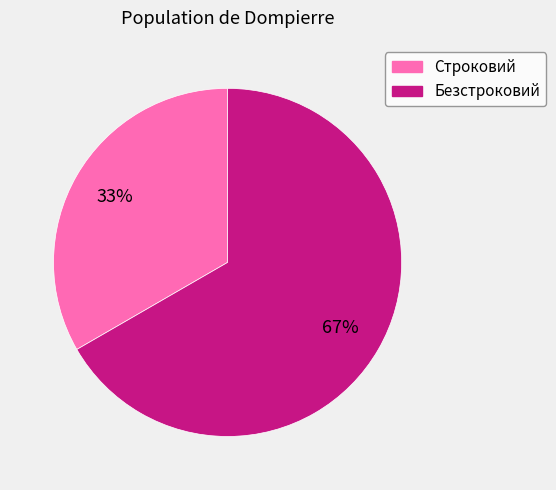

To the nearest percent, what percentage of the pie is Строковий?

33%